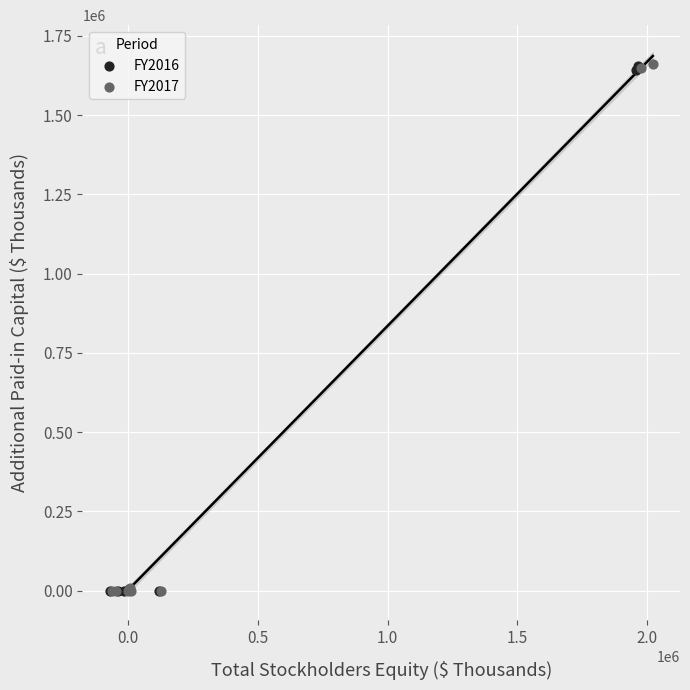

What are all the series names shown in the legend?

FY2016, FY2017